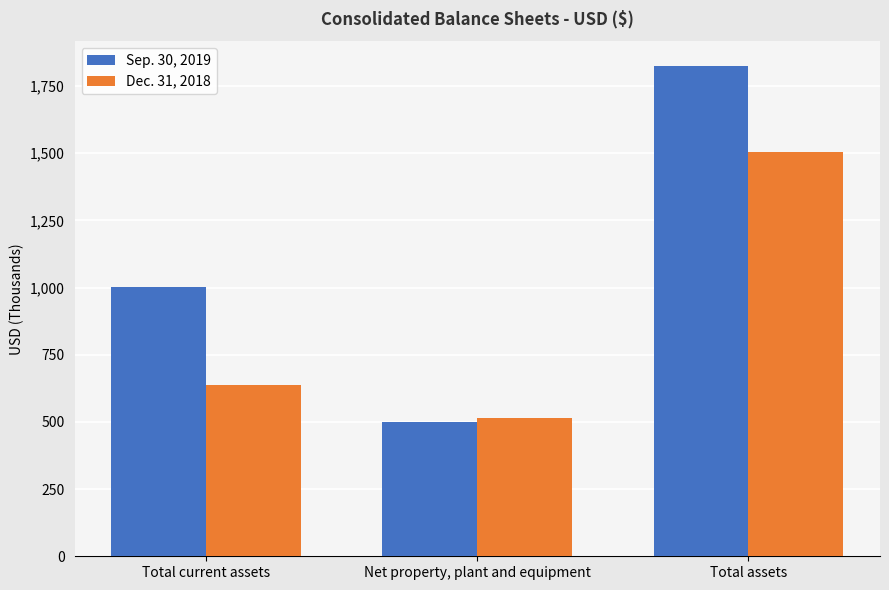

Is the value of Sep. 30, 2019 at Net property, plant and equipment greater than the value of Dec. 31, 2018 at Total assets?

No